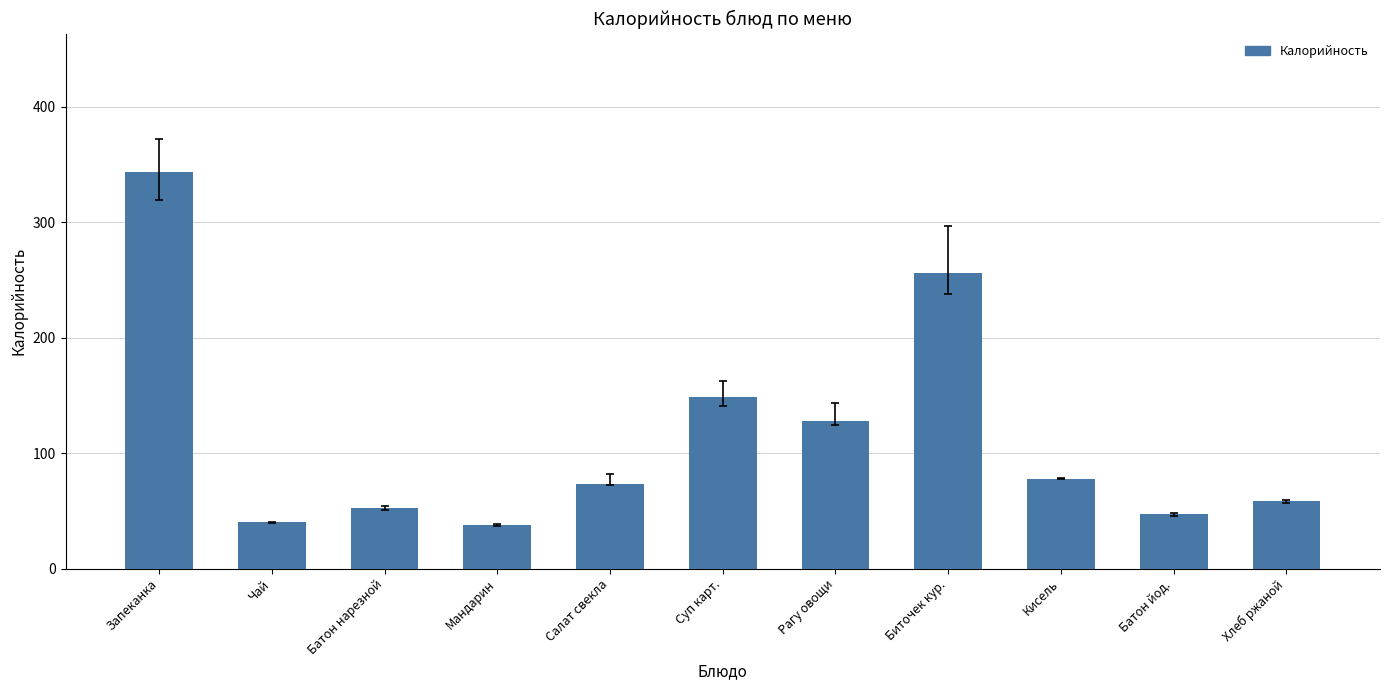

What is the label of the 3rd bar from the right?

Кисель